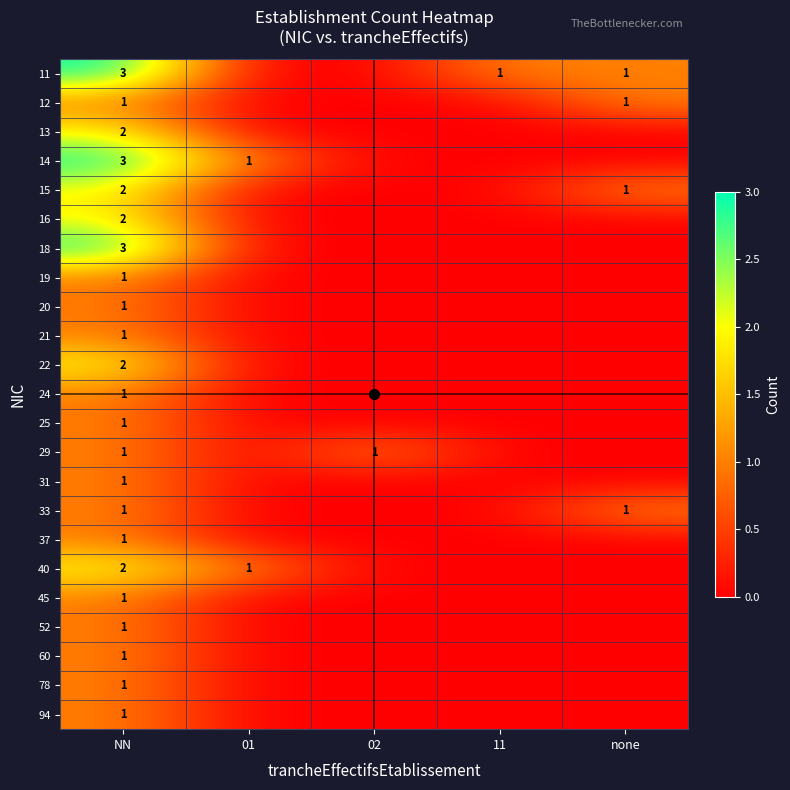

The value of 19 at NN is 1. True or false?

True